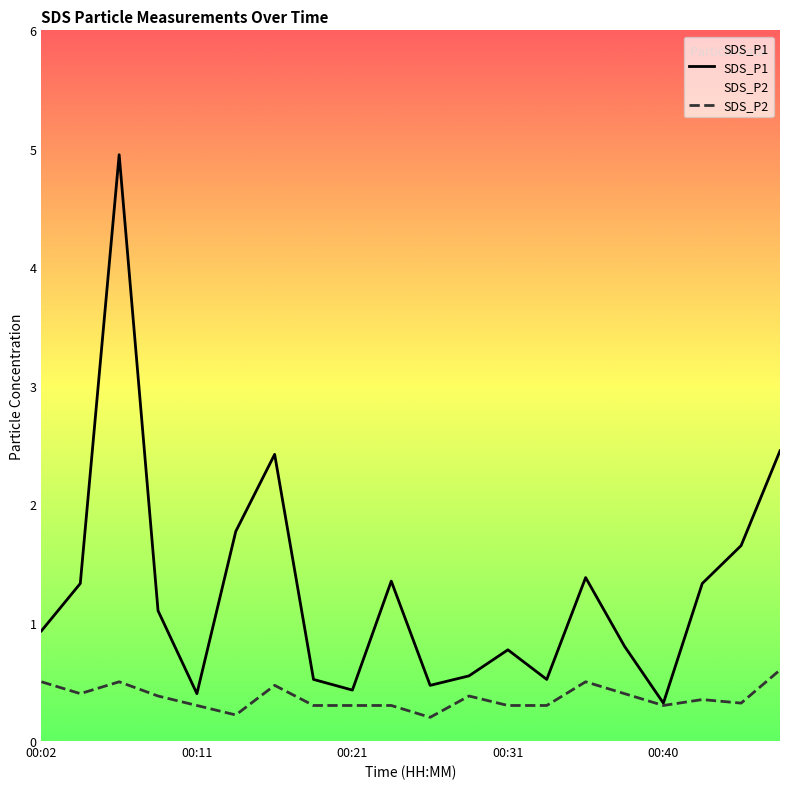

List the series in order of their peak value, lowest first.

SDS_P2, SDS_P1